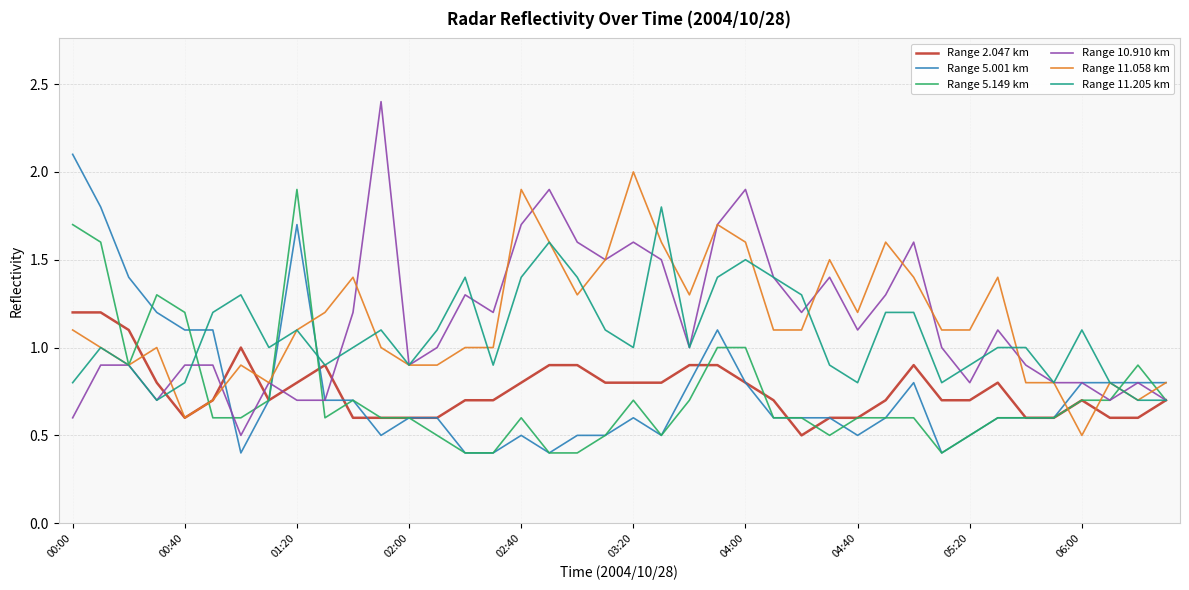

What is the lowest value of the Range 2.047 km series?

0.5